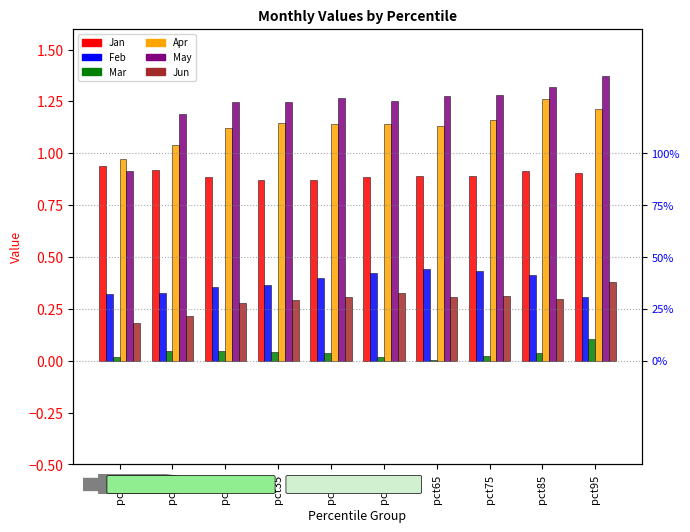

Reading left to right, what are all the values shown in this chart?

Jan: 0.9	0.9	0.9	0.9	0.9	0.9	0.9	0.9	0.9	0.9
Feb: 0.3	0.3	0.4	0.4	0.4	0.4	0.4	0.4	0.4	0.3
Mar: 0.0	0.0	0.0	0.0	0.0	0.0	0.0	0.0	0.0	0.1
Apr: 1.0	1.0	1.1	1.1	1.1	1.1	1.1	1.2	1.3	1.2
May: 0.9	1.2	1.2	1.2	1.3	1.3	1.3	1.3	1.3	1.4
Jun: 0.2	0.2	0.3	0.3	0.3	0.3	0.3	0.3	0.3	0.4